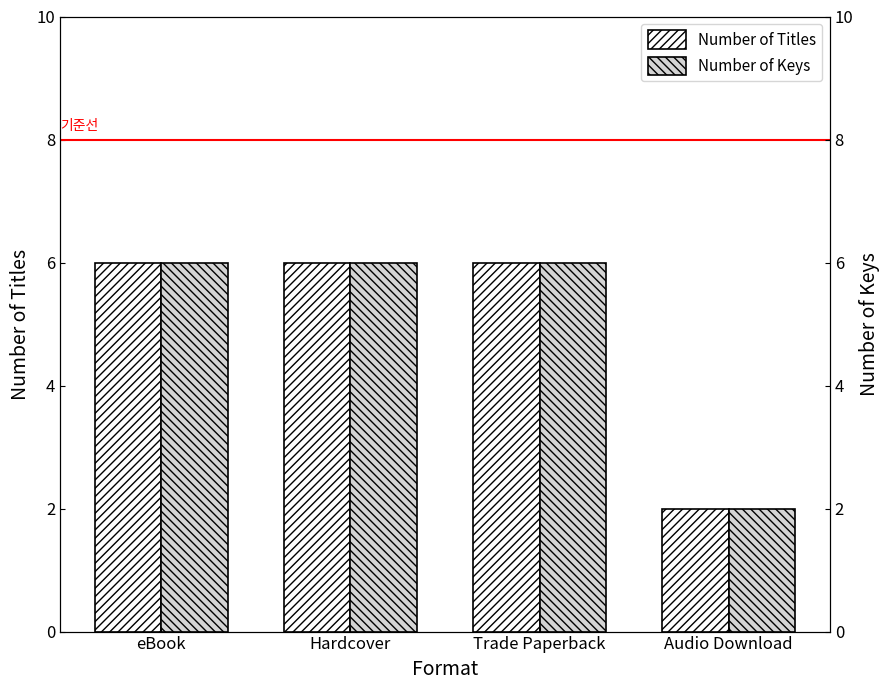

How many categories are shown in the chart?

4